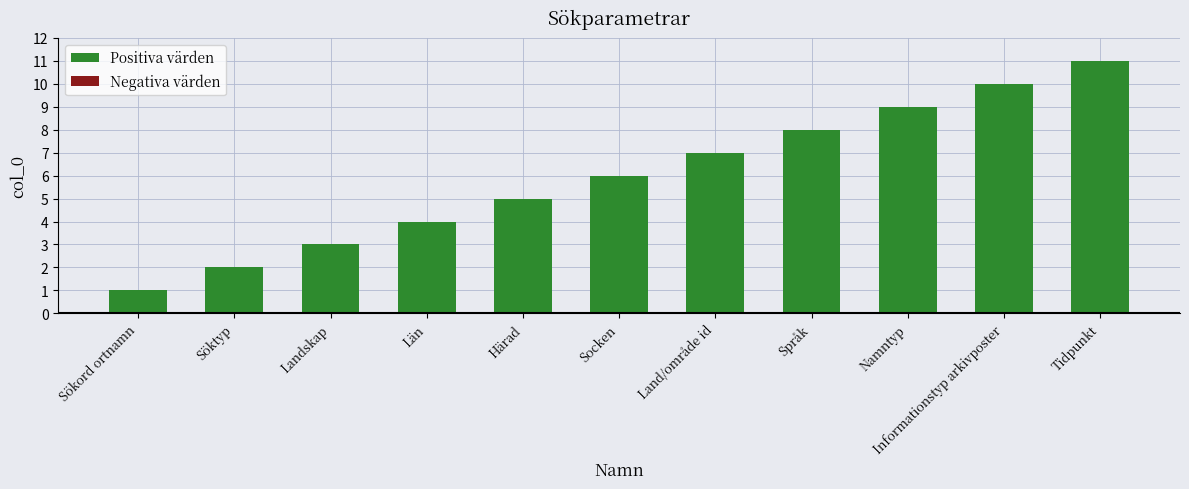

What is the sum of all values?

66